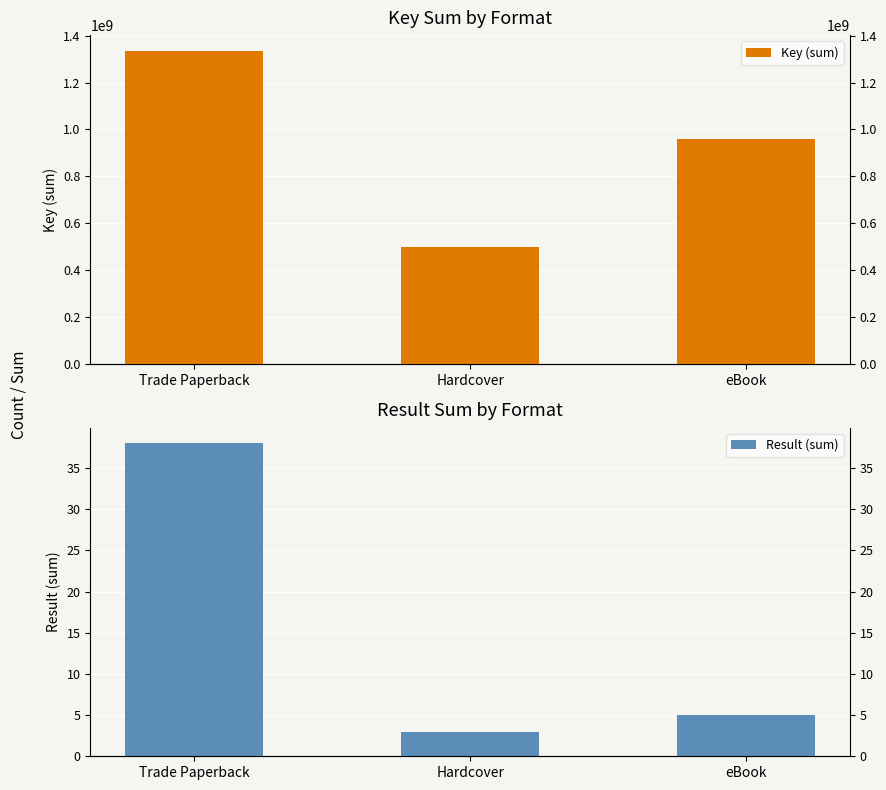

Reading left to right, list all the values displayed in this chart.

Key (sum): Trade Paperback=1335789882	Hardcover=497807954	eBook=961199706
Result (sum): Trade Paperback=38	Hardcover=3	eBook=5